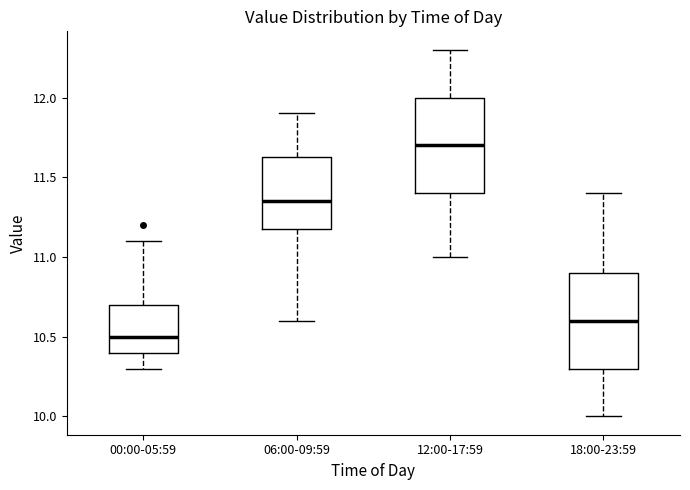

Which box has the highest median line?

12:00-17:59